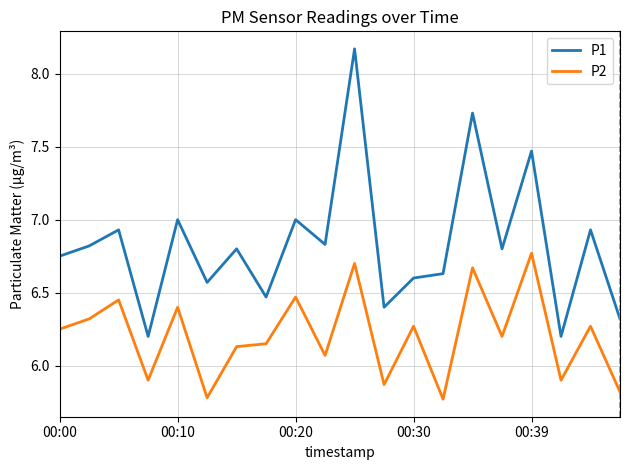

What is the difference between the maximum and minimum values in the P2 series?

1.0